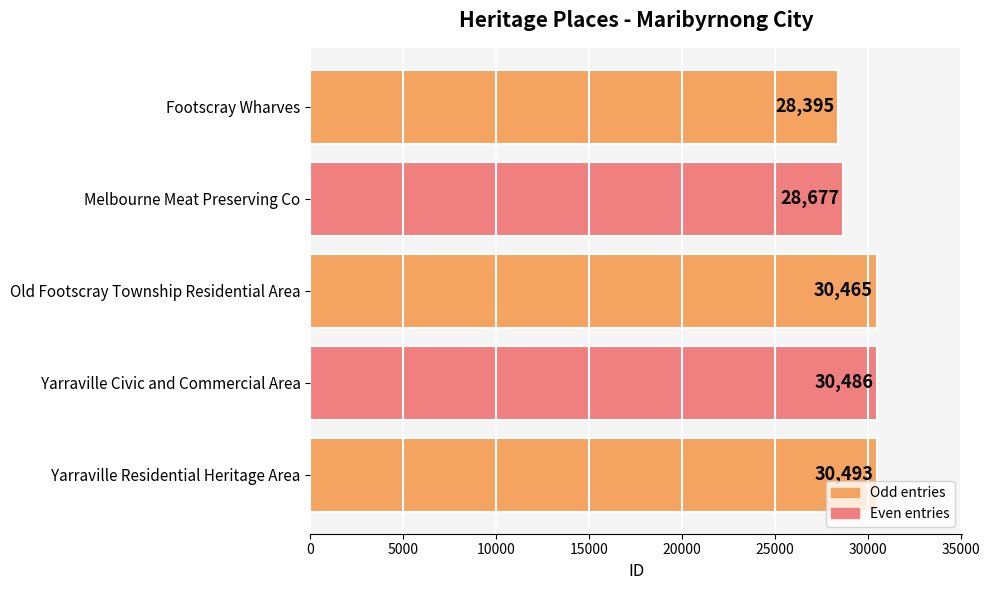

What is the label of the 4th bar from the top?

Yarraville Civic and Commercial Area